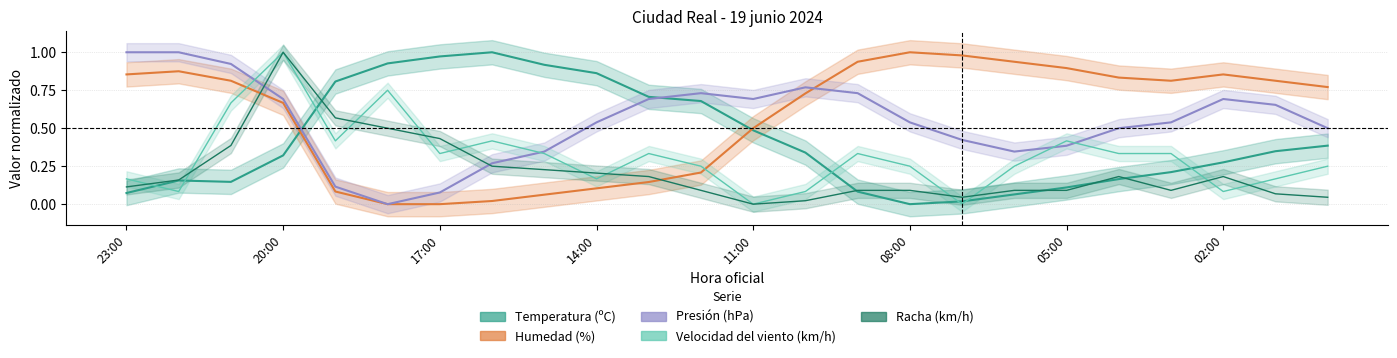

Rank the series by their maximum value, from highest to lowest.

Temperatura (ºC), Humedad (%), Velocidad del viento (km/h), Presión (hPa), Racha (km/h)